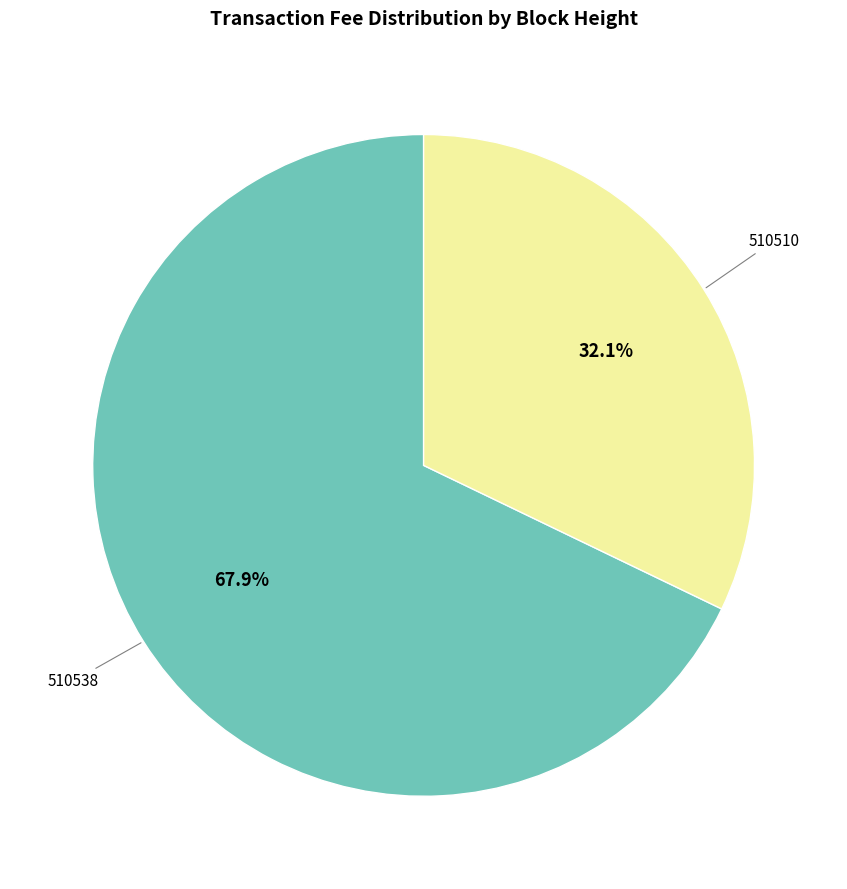

Is there a majority slice in this chart?

Yes